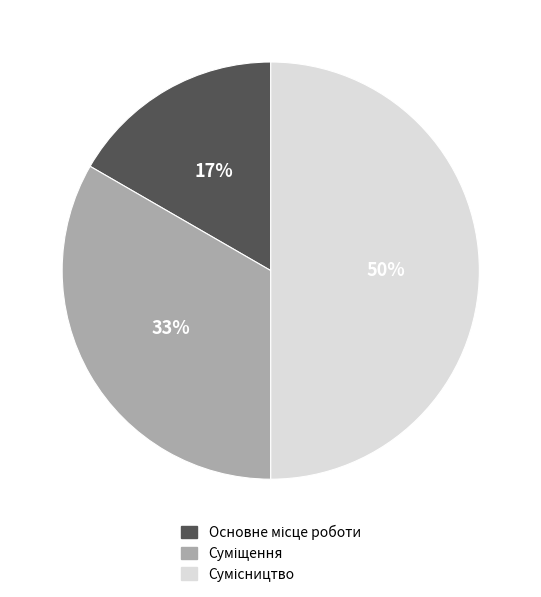

To the nearest percent, what is the average slice percentage?

33%